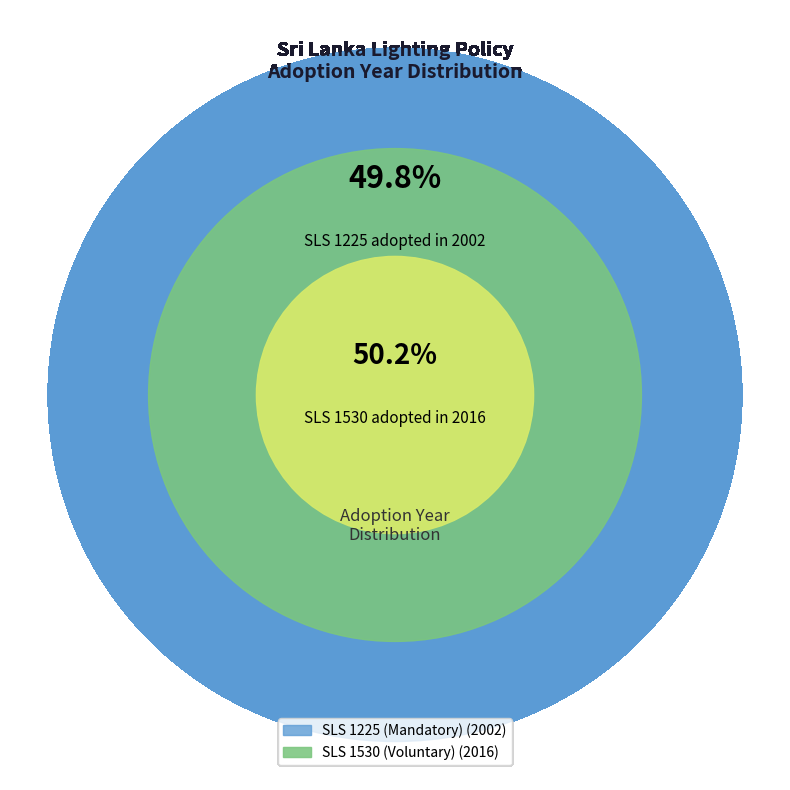

Which has a higher value, SLS 1225 (Mandatory) or SLS 1530 (Voluntary)?

SLS 1530 (Voluntary)